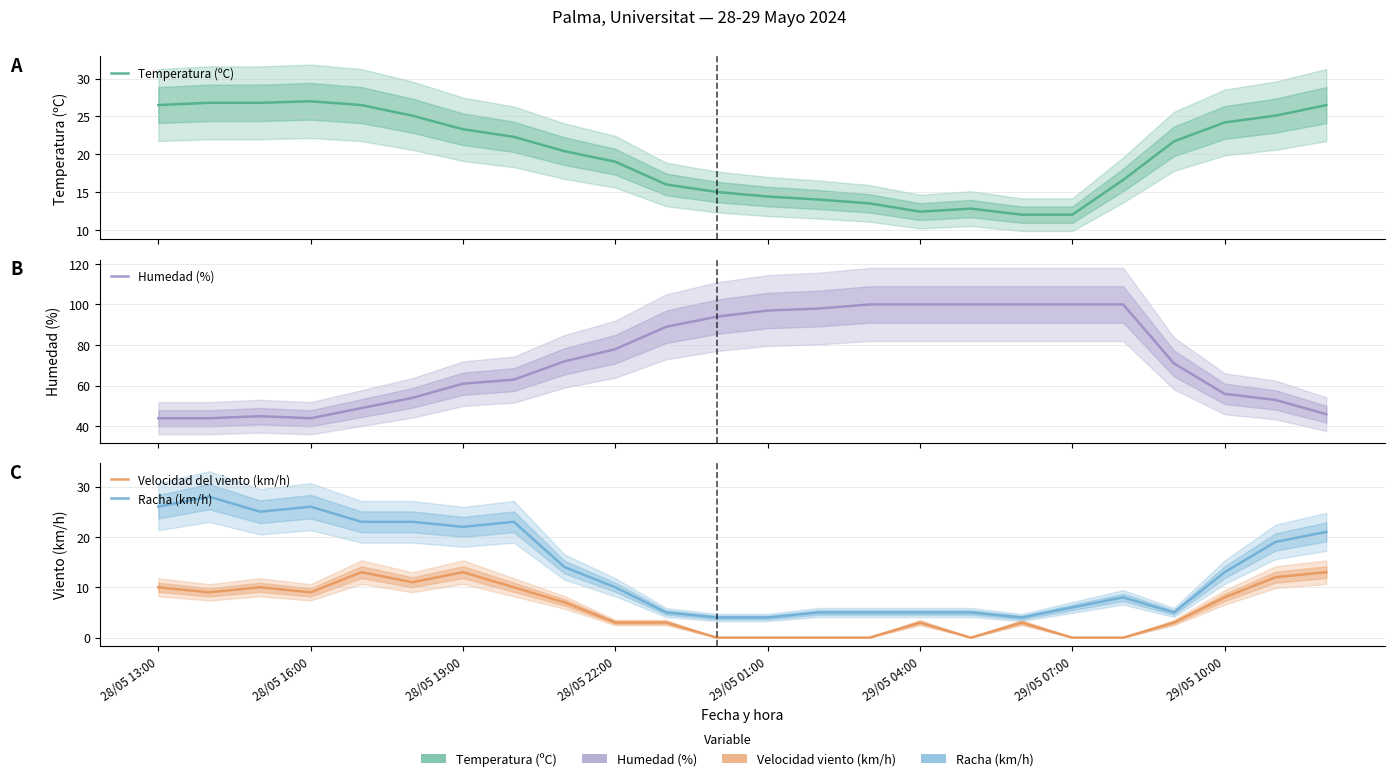

The Humedad (%) series shows 44.0 at 28/05 13:00. True or false?

True